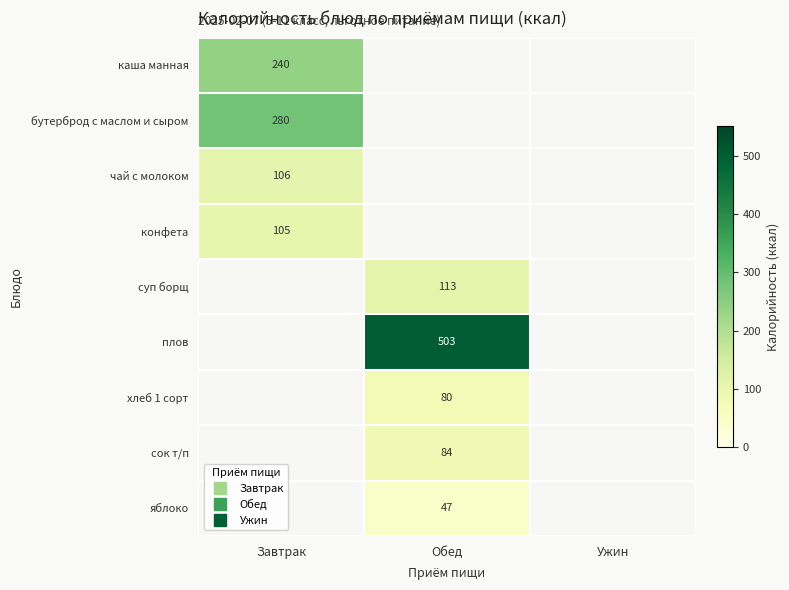

Is it true that каша манная equals 240.0 at Завтрак?

True